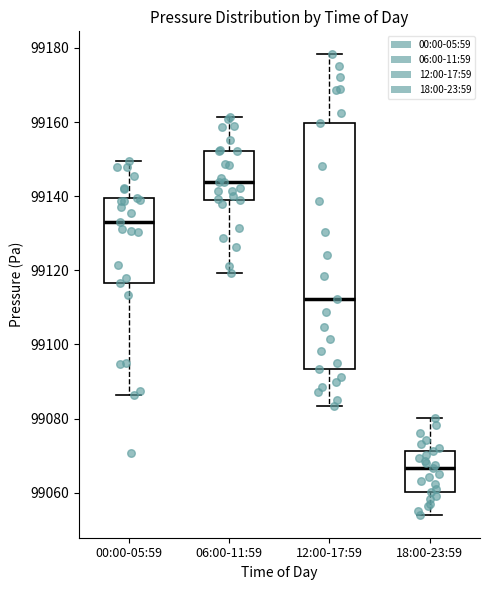

Where does the upper whisker of the box for 00:00-05:59 end on the y-axis? The values are not printed on the chart, so give them approximately, as read against the axis.

99150